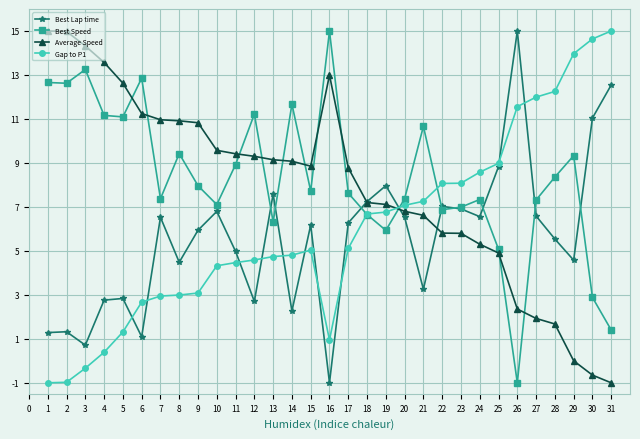

What is the difference between the Gap to P1 values at 7 and 15?

2.1